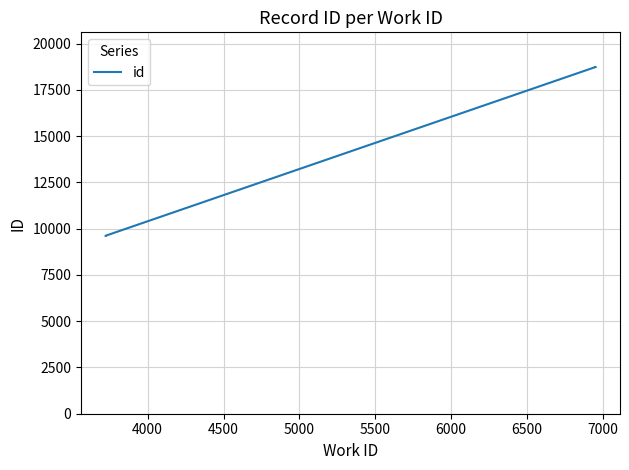

How many data points are less than 18733?

5